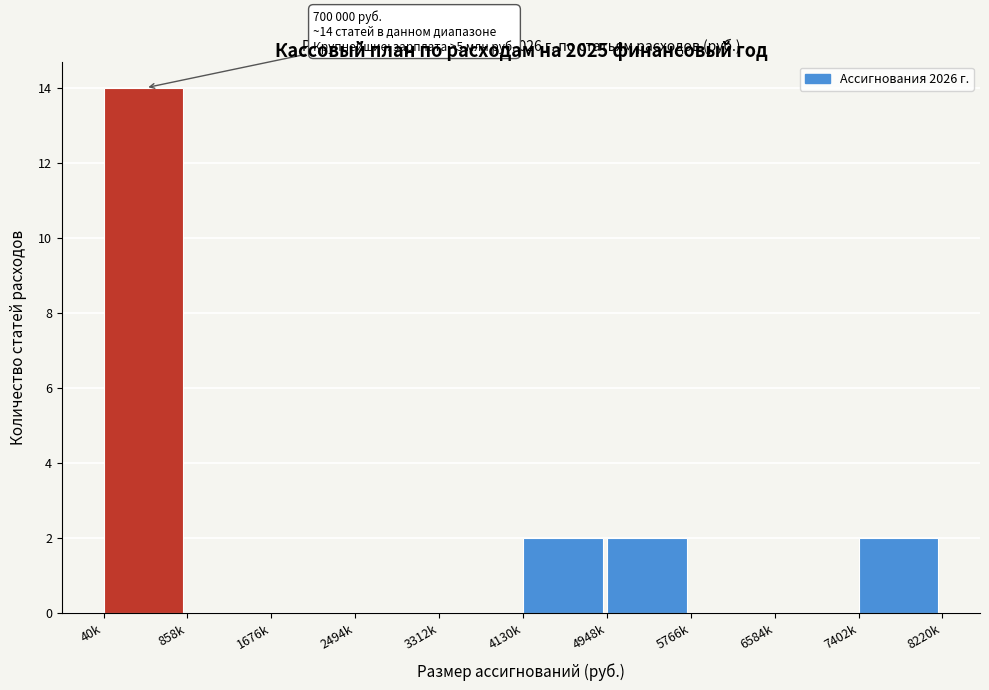

Reading left to right, what are all the values shown in this chart?

40k=14	858k=0	1676k=0	2494k=0	3312k=0	4130k=2	4948k=2	5766k=0	6584k=0	7402k=2